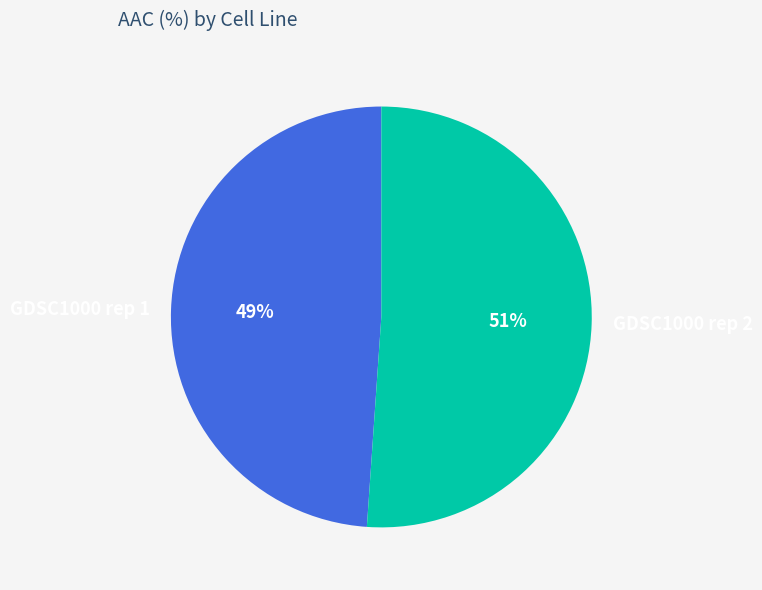

Which slice represents more than half of the pie?

GDSC1000 rep 2